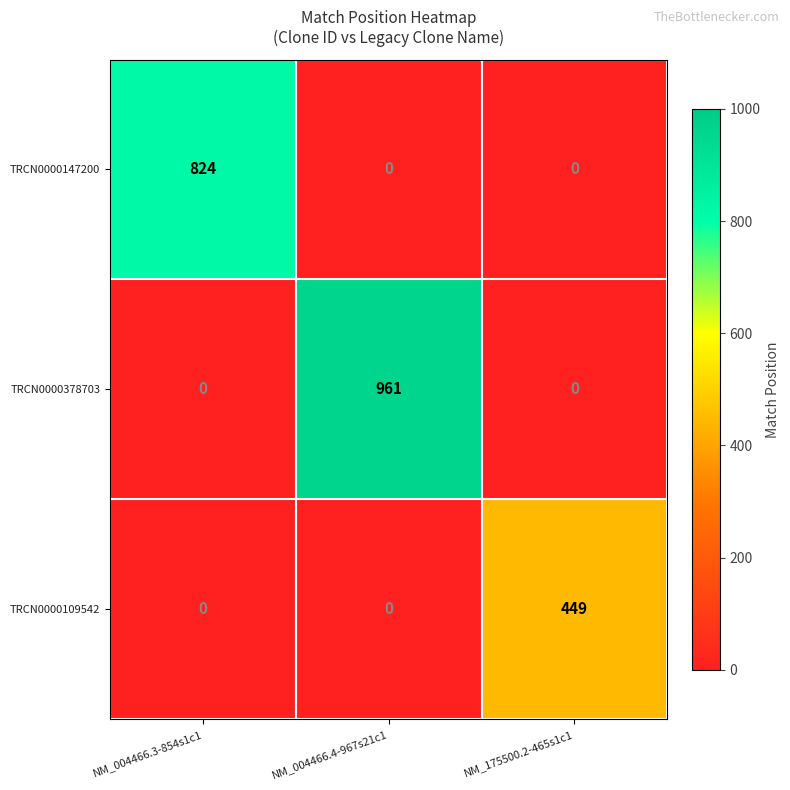

Count the TRCN0000378703 values in the range 0 to 961.

3